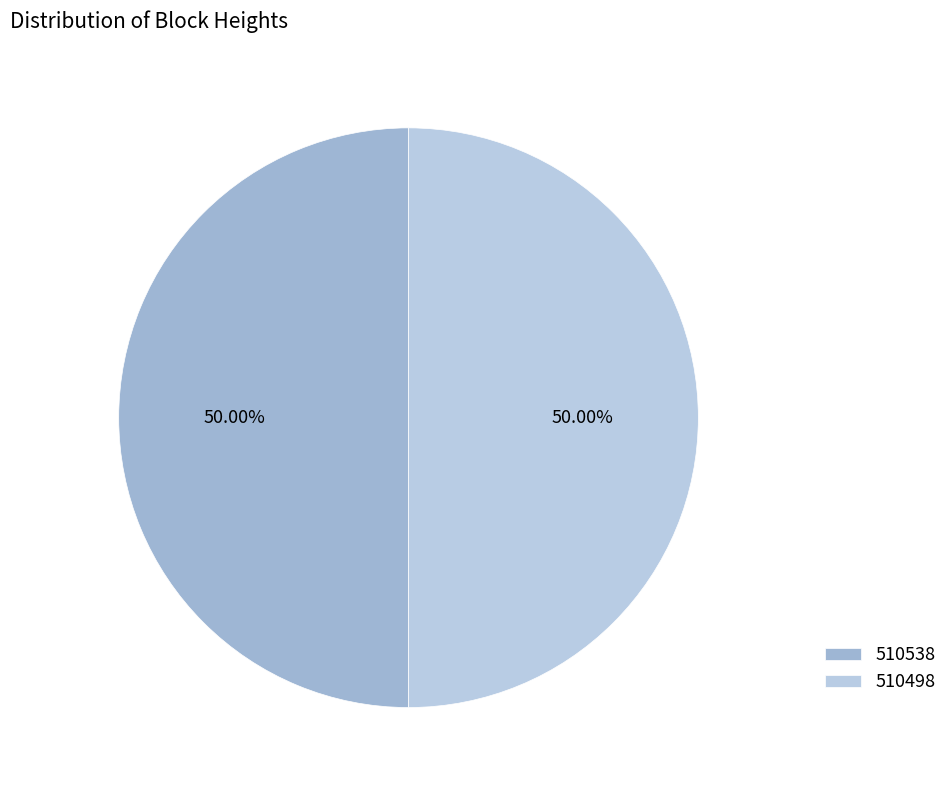

Count the number of slices in the pie.

2